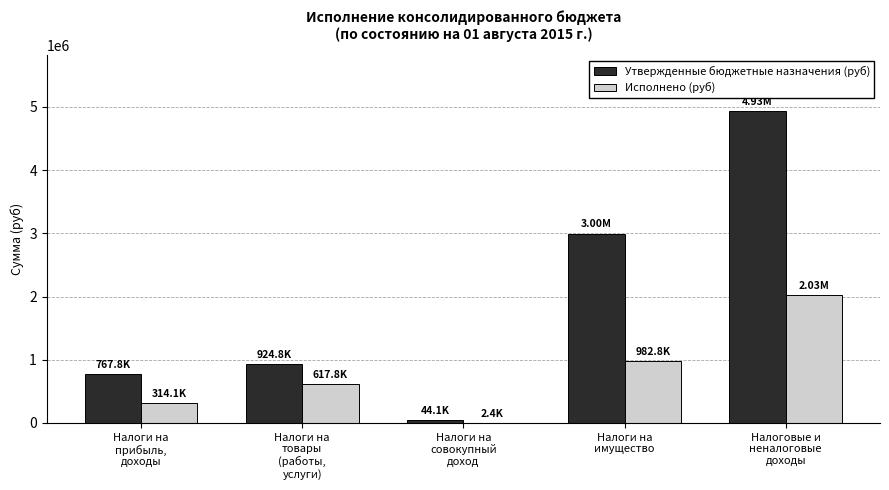

What is the total value across all series at Налоги на
совокупный
доход?

46515.9